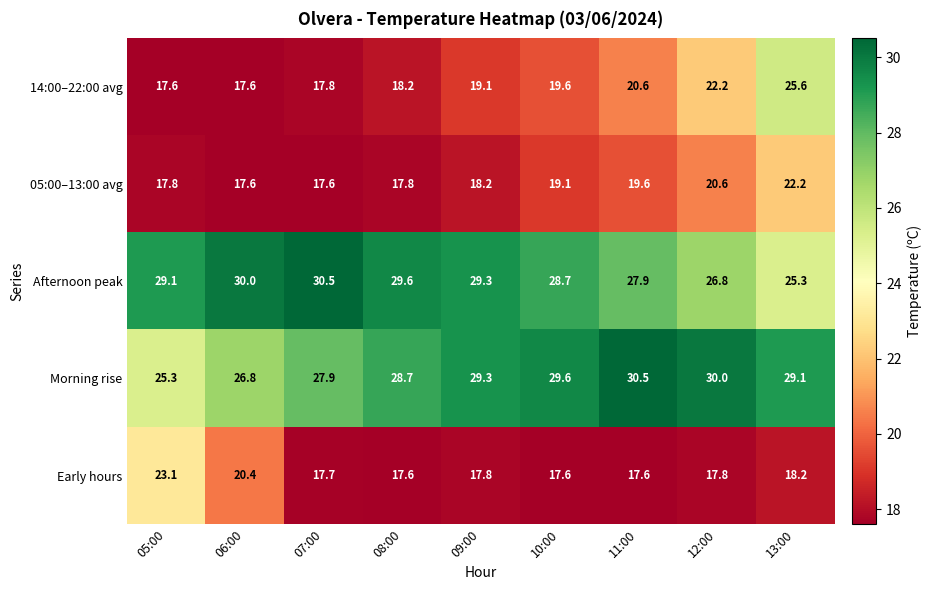

What is the total value across all series at 11:00?

116.2